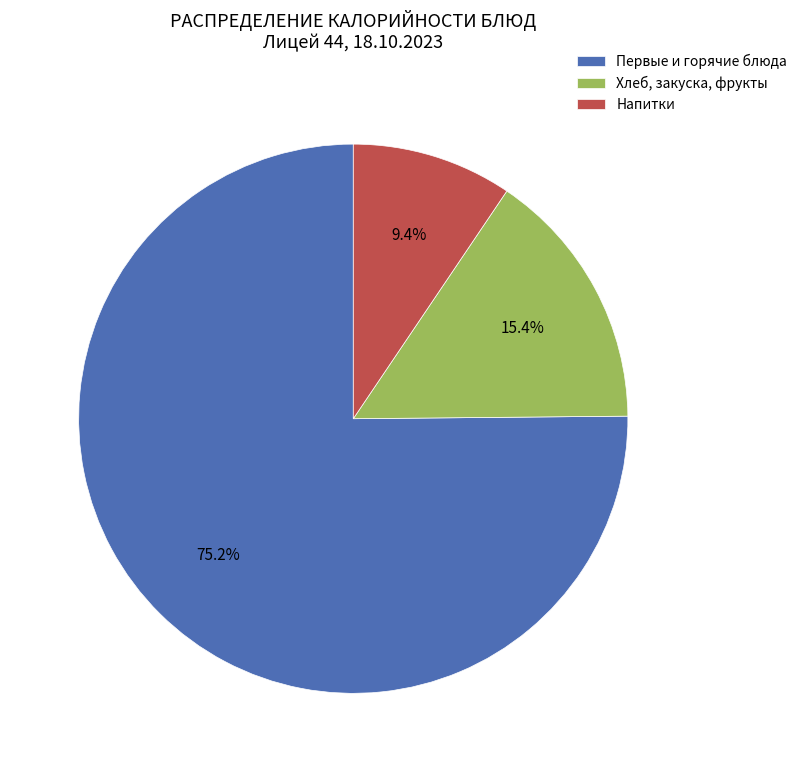

What portion of the pie excludes Хлеб, закуска, фрукты?

84.6%